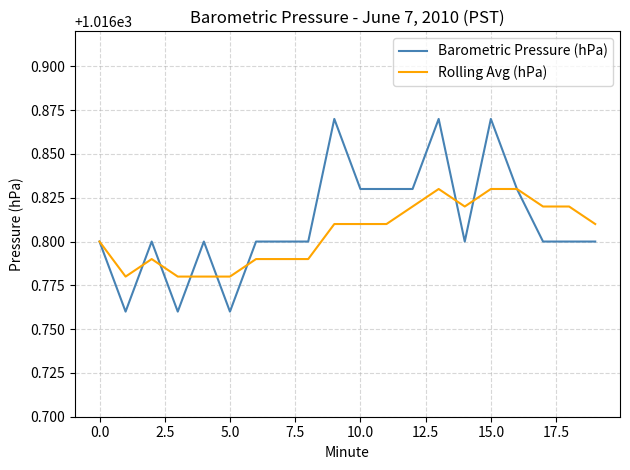

Rank the series by their maximum value, from highest to lowest.

Barometric Pressure (hPa), Rolling Avg (hPa)